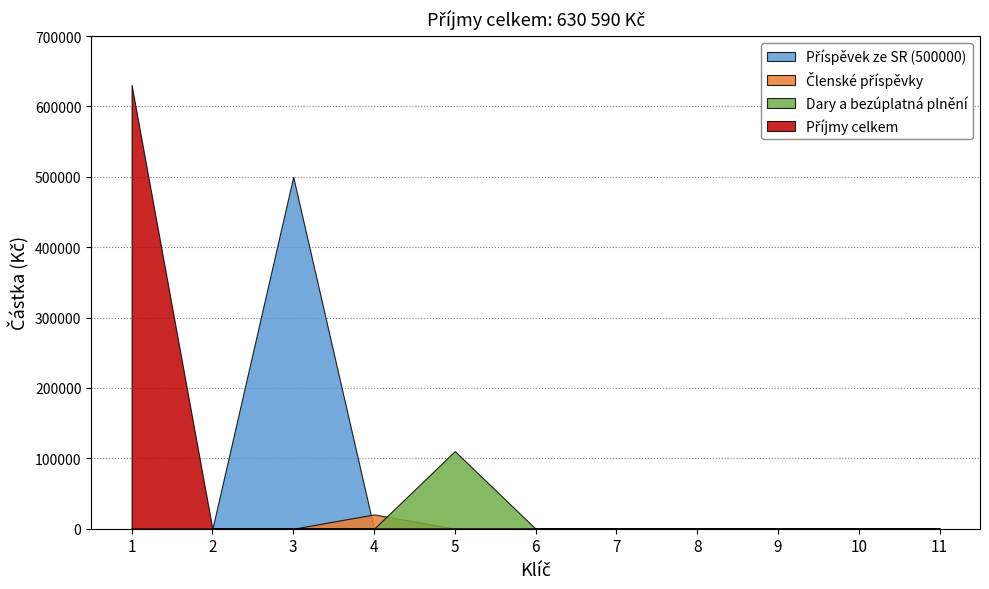

What is the difference between the highest and lowest values at 1?

630590